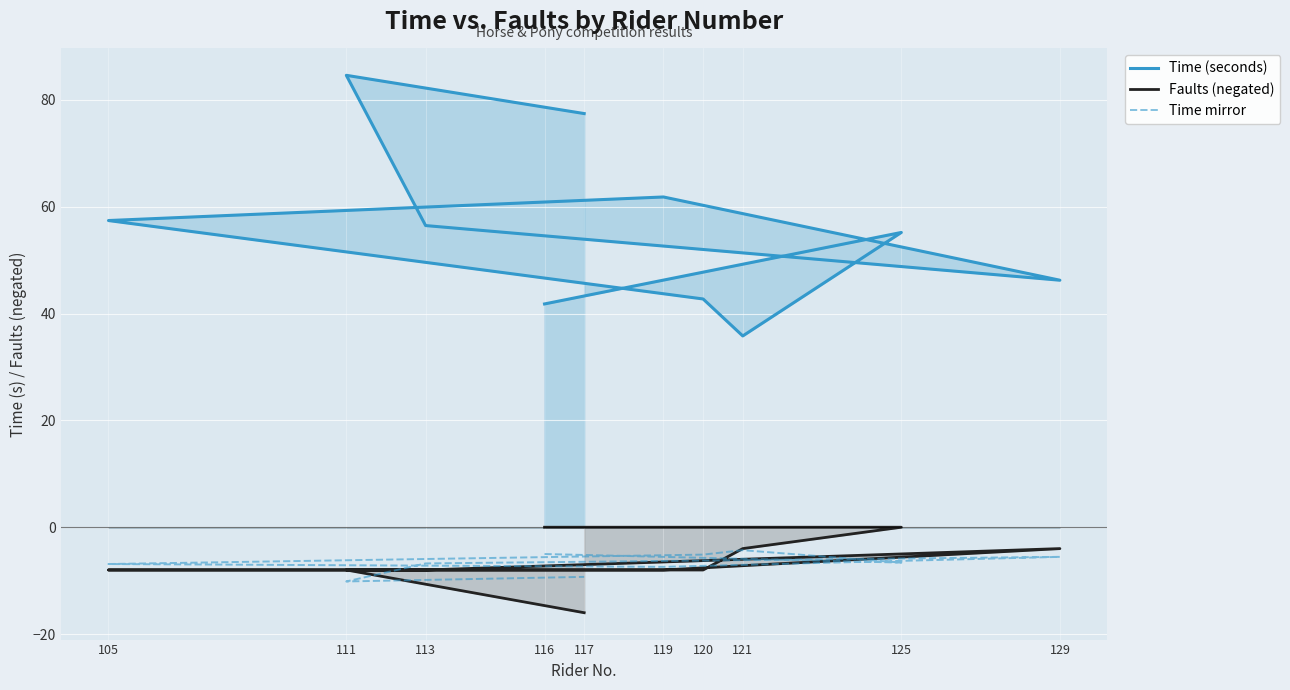

True or false: Faults (negated) and Time (seconds) cross at least once.

False